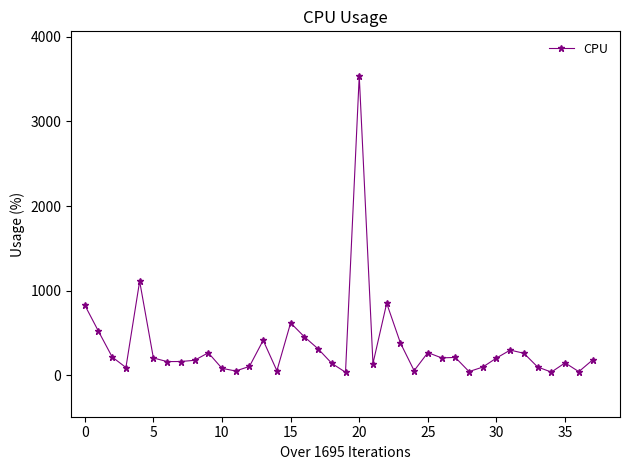

What is the difference between the second highest and second lowest values?

1074